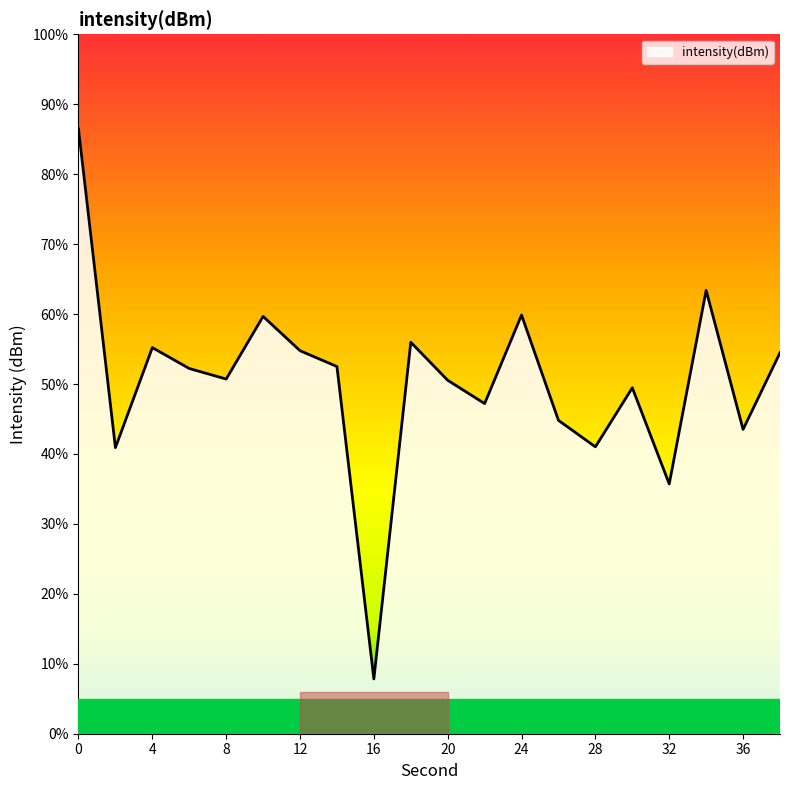

What is the difference between the maximum and minimum values?

78.6